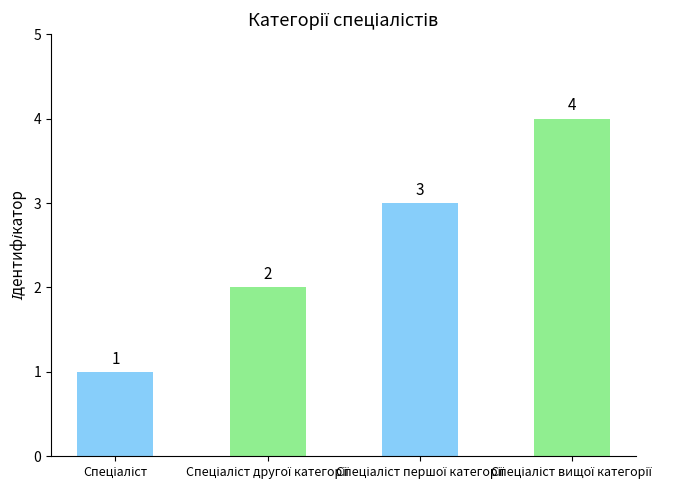

What is the sum of all values?

10